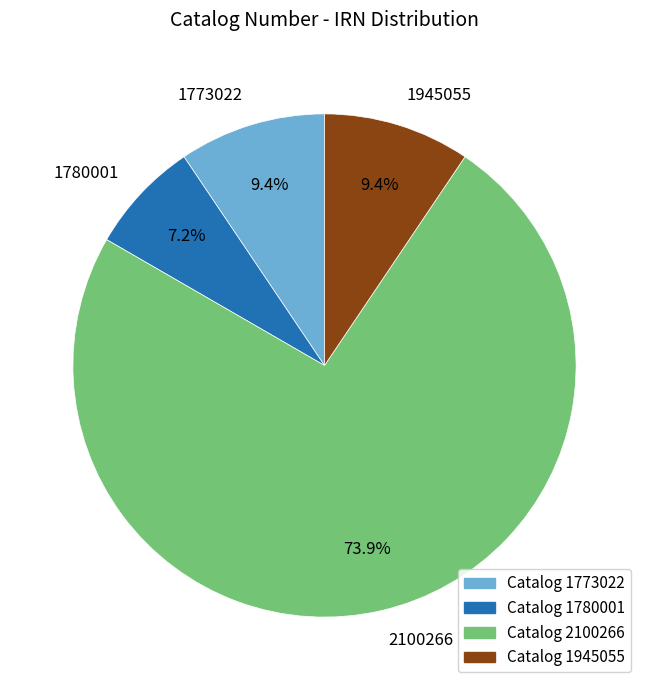

Which slice is the largest?

2100266